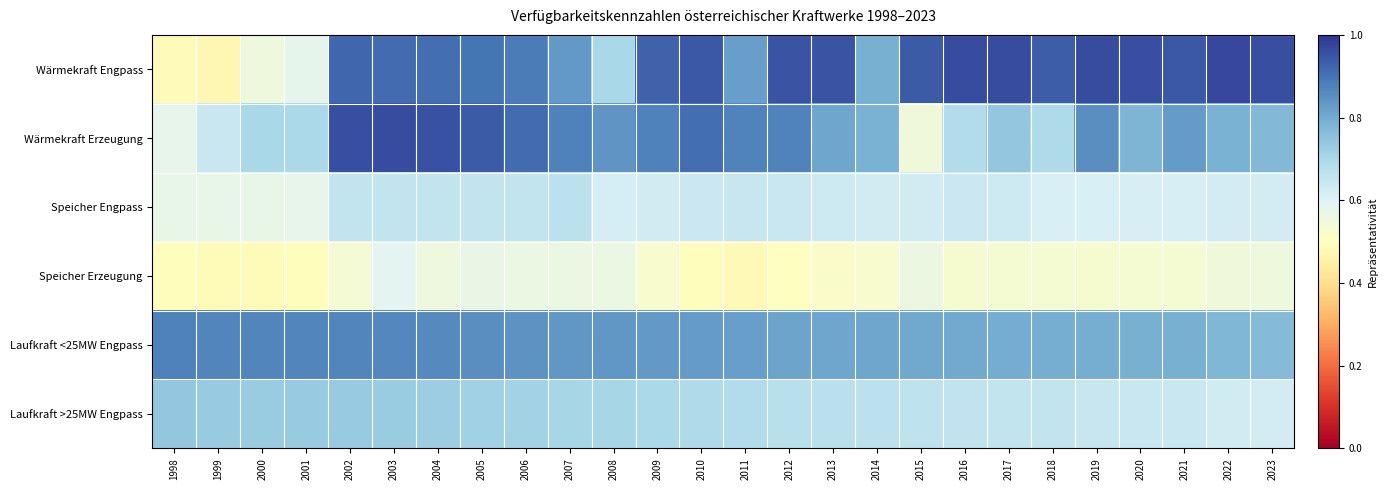

At which category is the sum across all series the highest?

2003